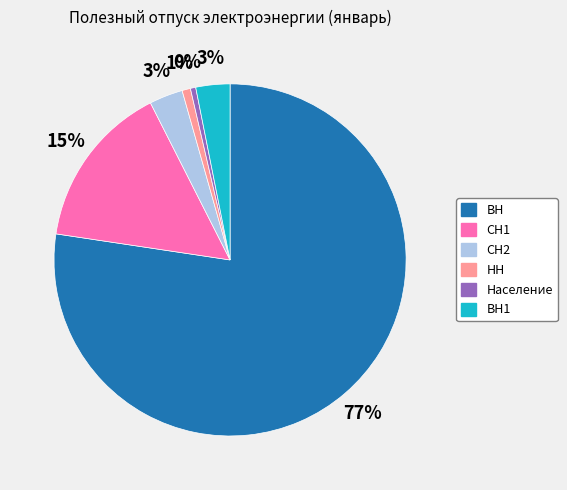

Is there a majority slice in this chart?

Yes